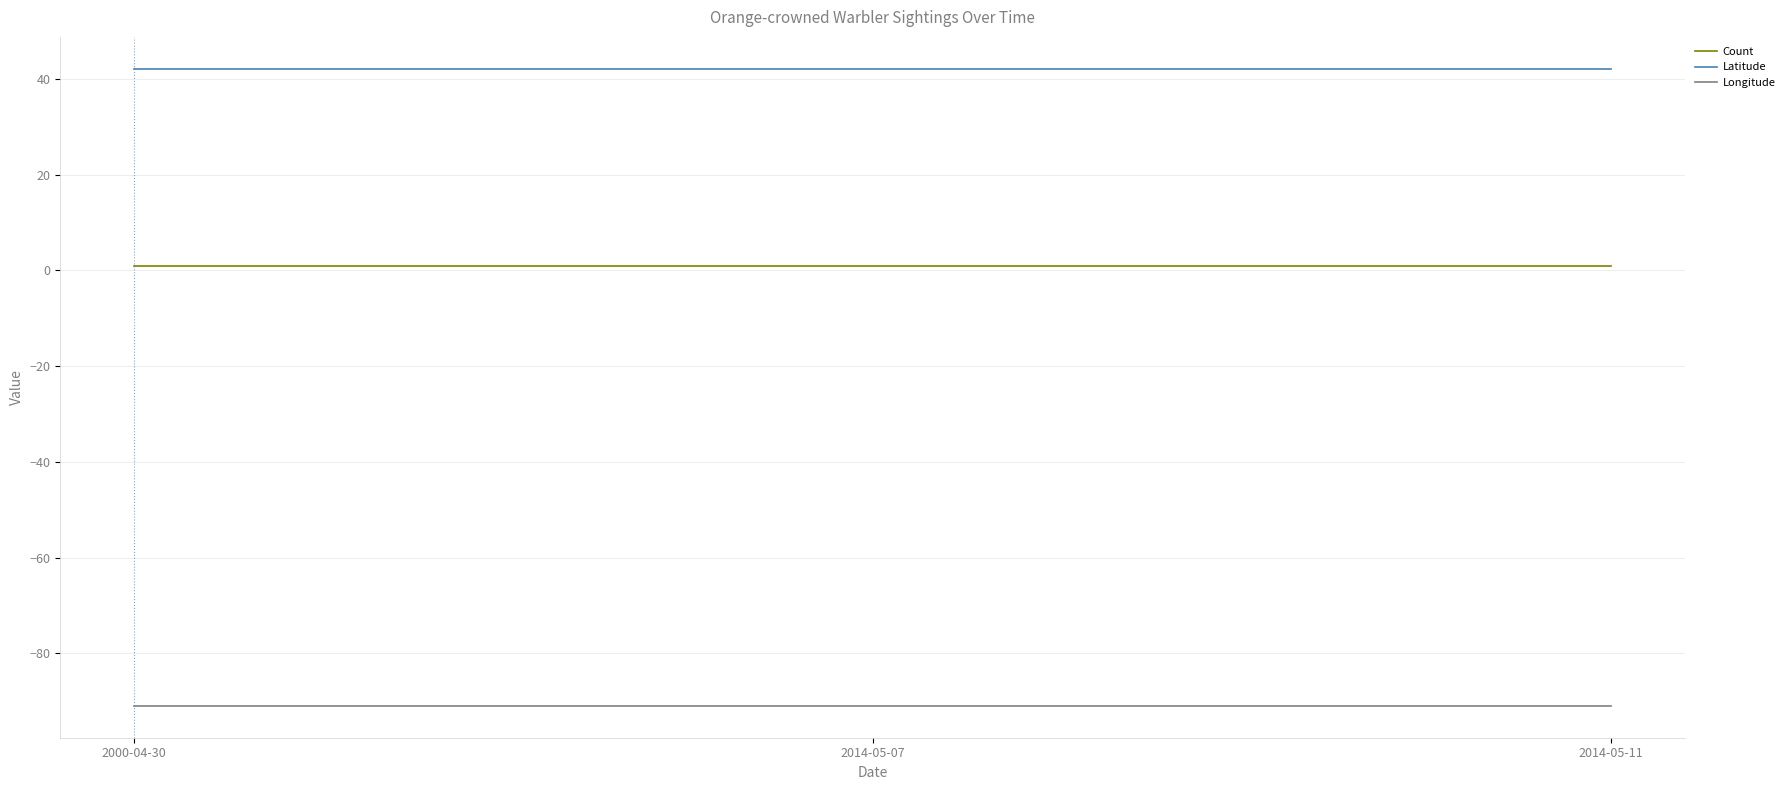

What are all the series names shown in the legend?

Count, Latitude, Longitude